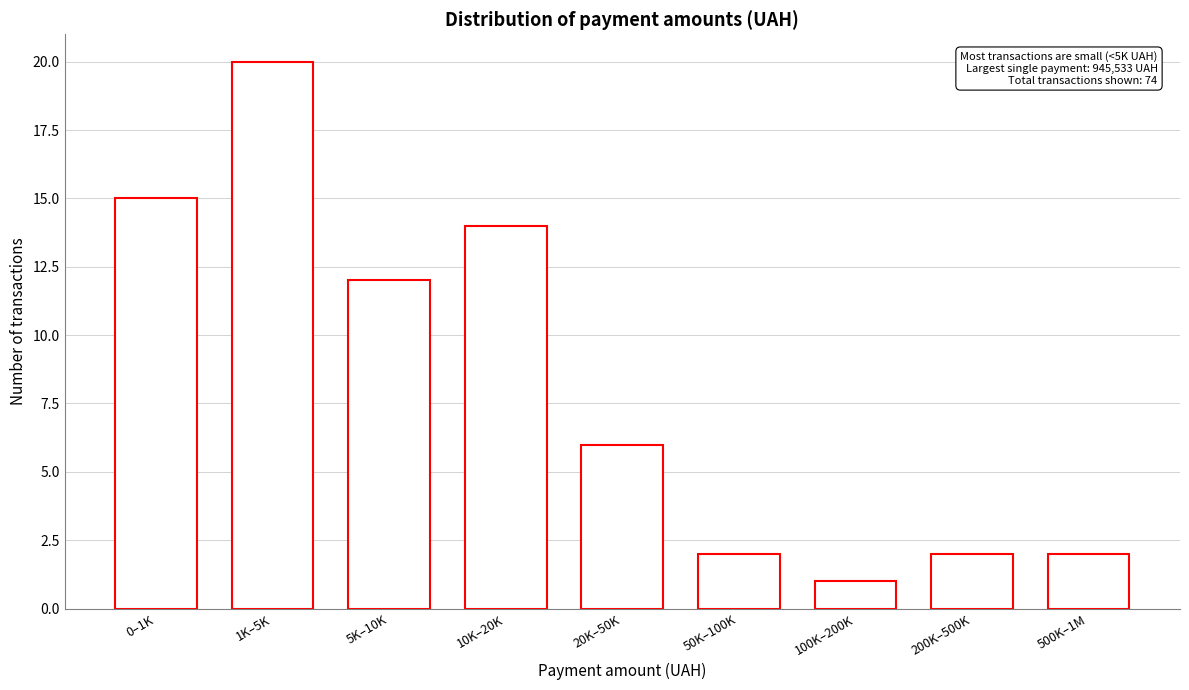

Reading left to right, list all the values displayed in this chart.

15	20	12	14	6	2	1	2	2